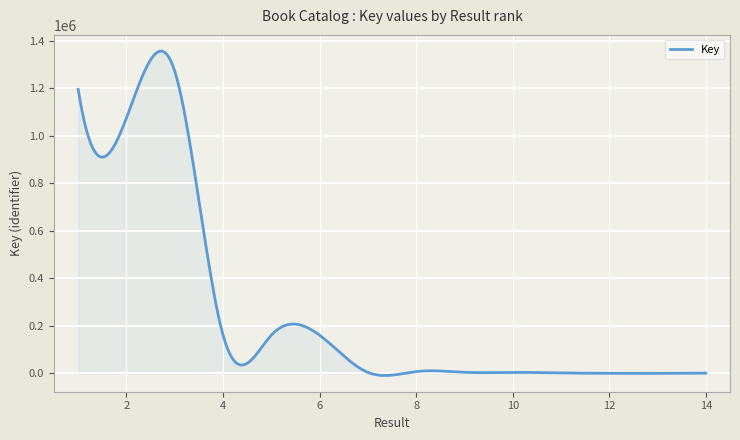

What is the greatest value displayed?

1357271.6